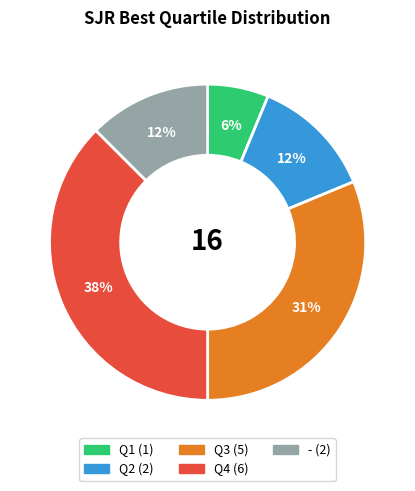

To the nearest percent, what percentage of the pie is Q3?

31%